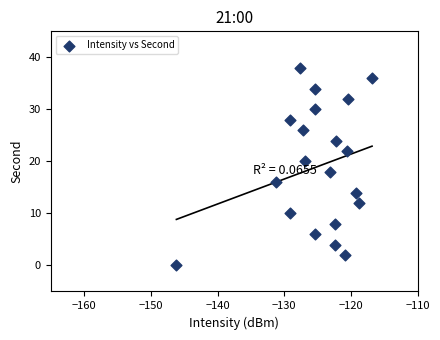

What is the range of Y values (max minus min)?

38